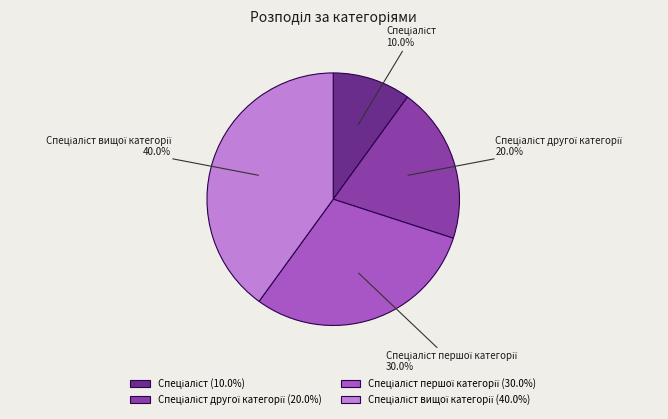

Is there any slice that represents more than half of the pie?

No